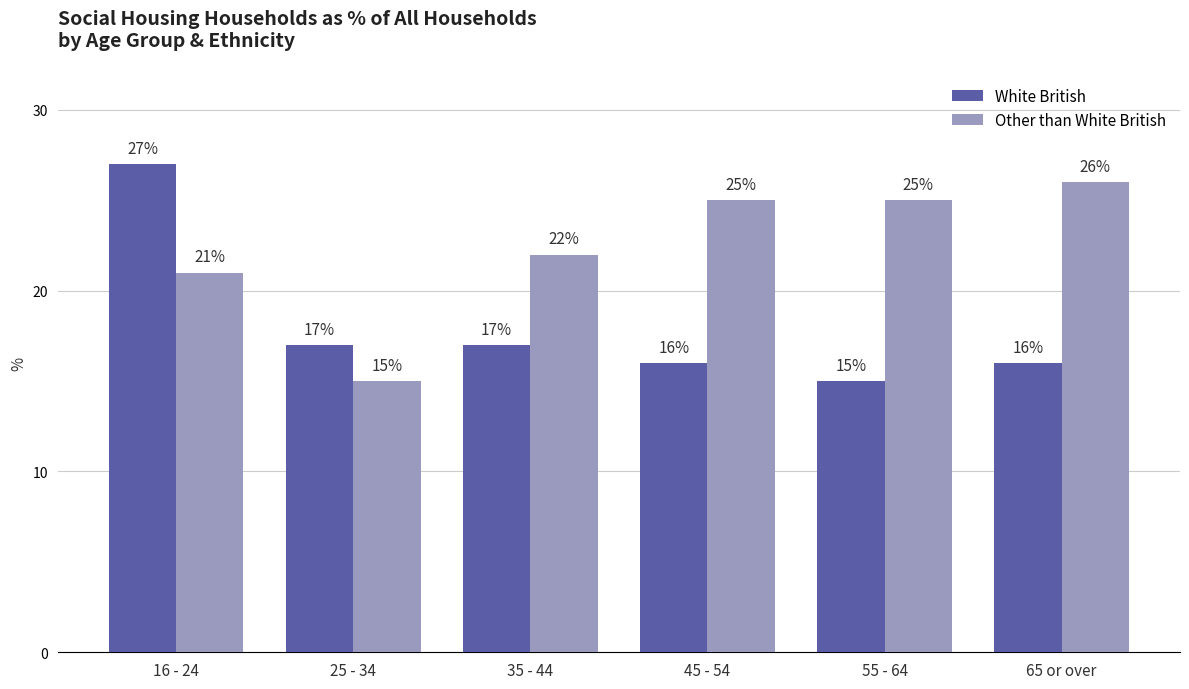

The Other than White British series shows 22 at 35 - 44. True or false?

True